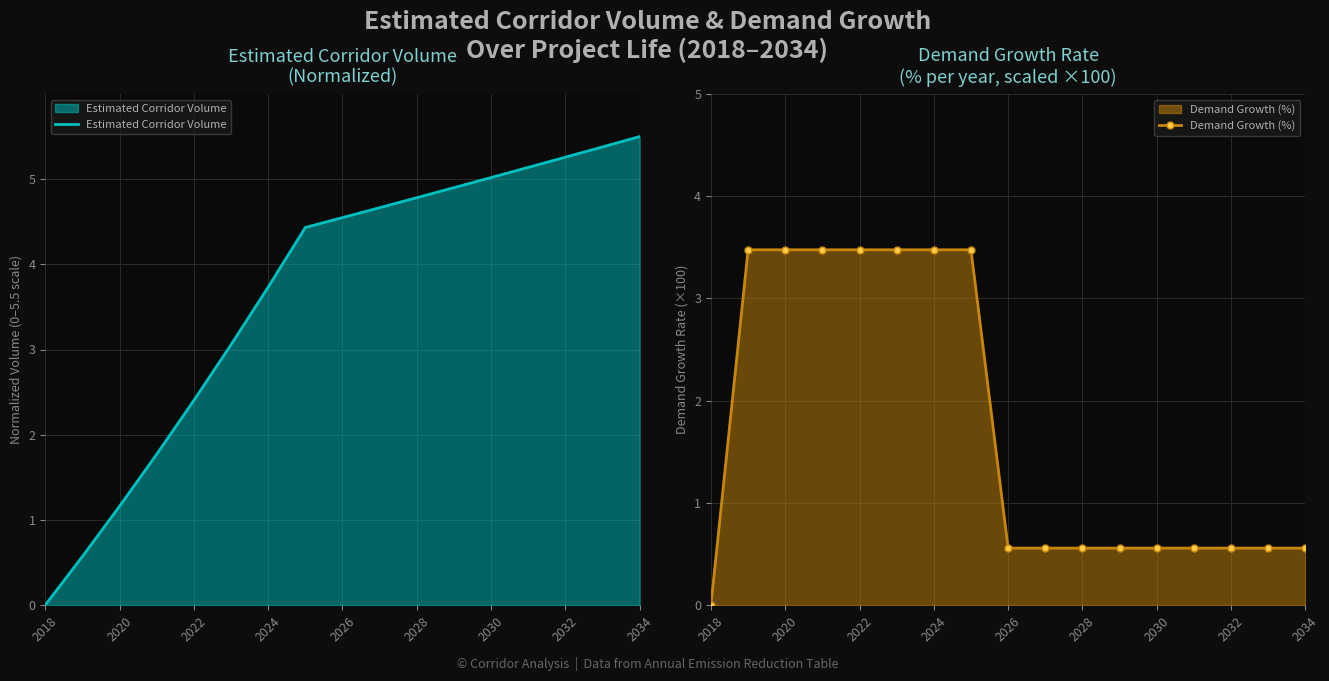

Read the Demand Growth (%) value at 2034.

0.6